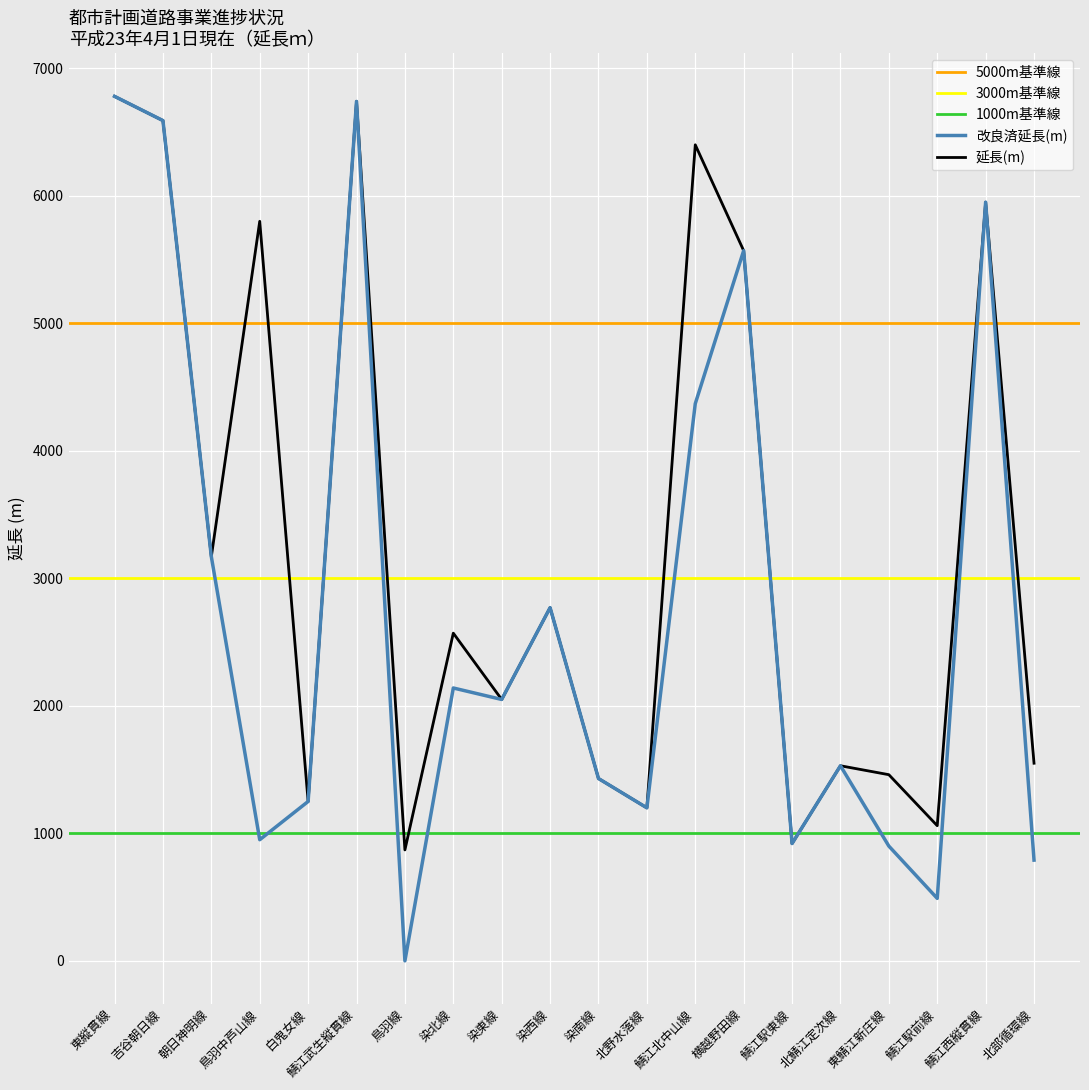

Which category has the lowest value in the 改良済延長(m) series?

鳥羽線